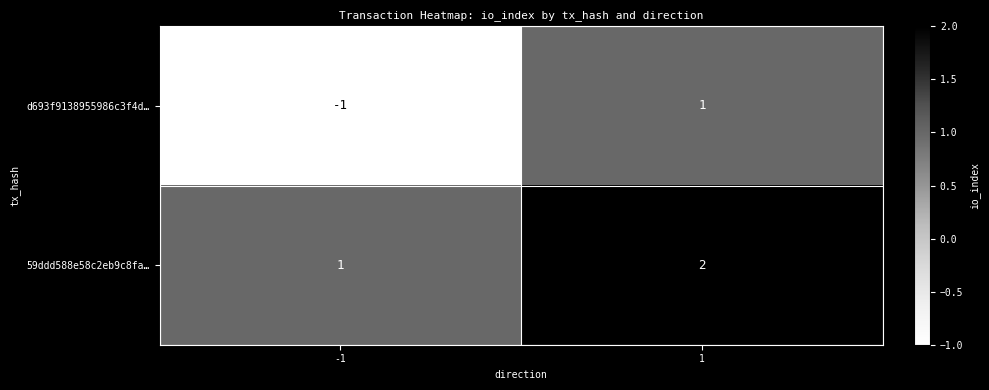

What is the sum of the 59ddd588e58c2eb9c8fa… values at 1 and -1?

3